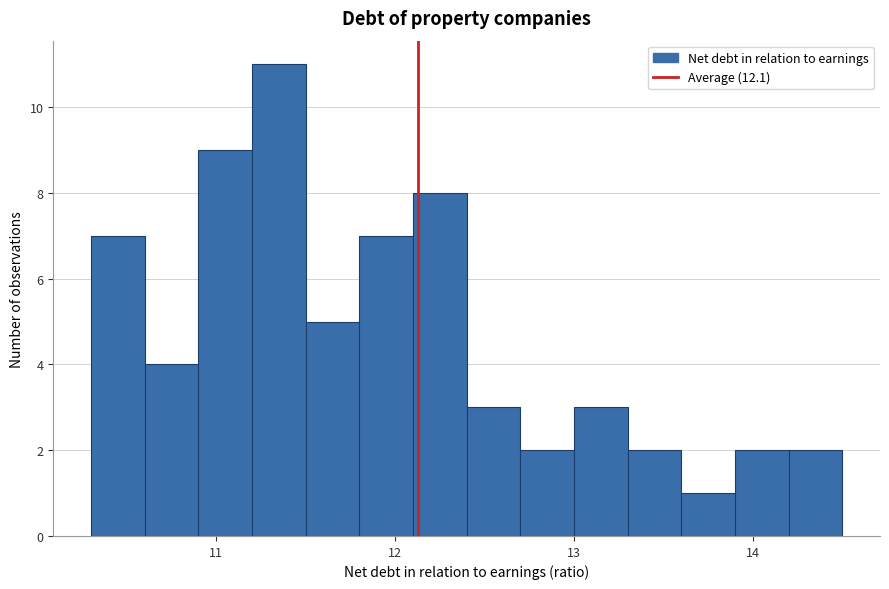

Around what value on the x-axis is the tallest bar? Give the approximate position of its centre, as read against the axis.

11.4